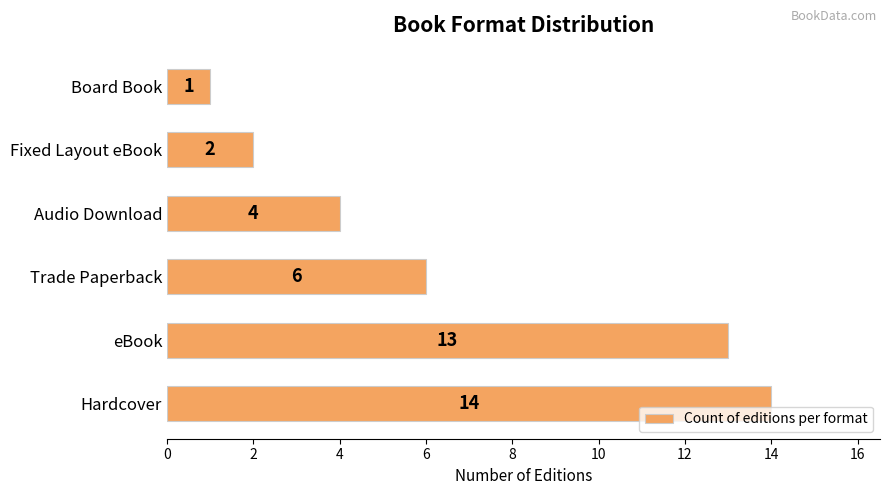

Reading top to bottom, transcribe all the data shown in this chart.

1	2	4	6	13	14